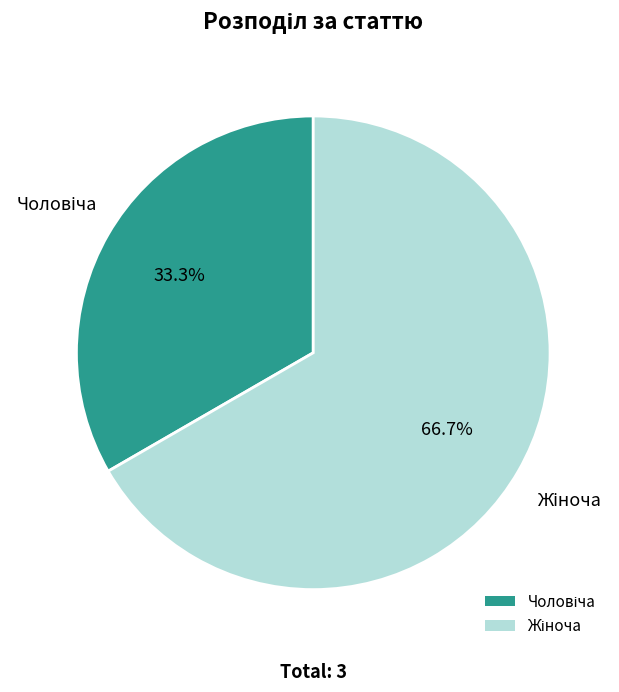

Is there any slice that represents more than half of the pie?

Yes